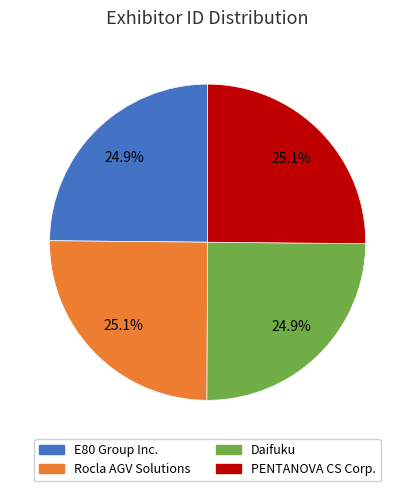

What portion of the pie excludes PENTANOVA CS Corp.?

74.9%